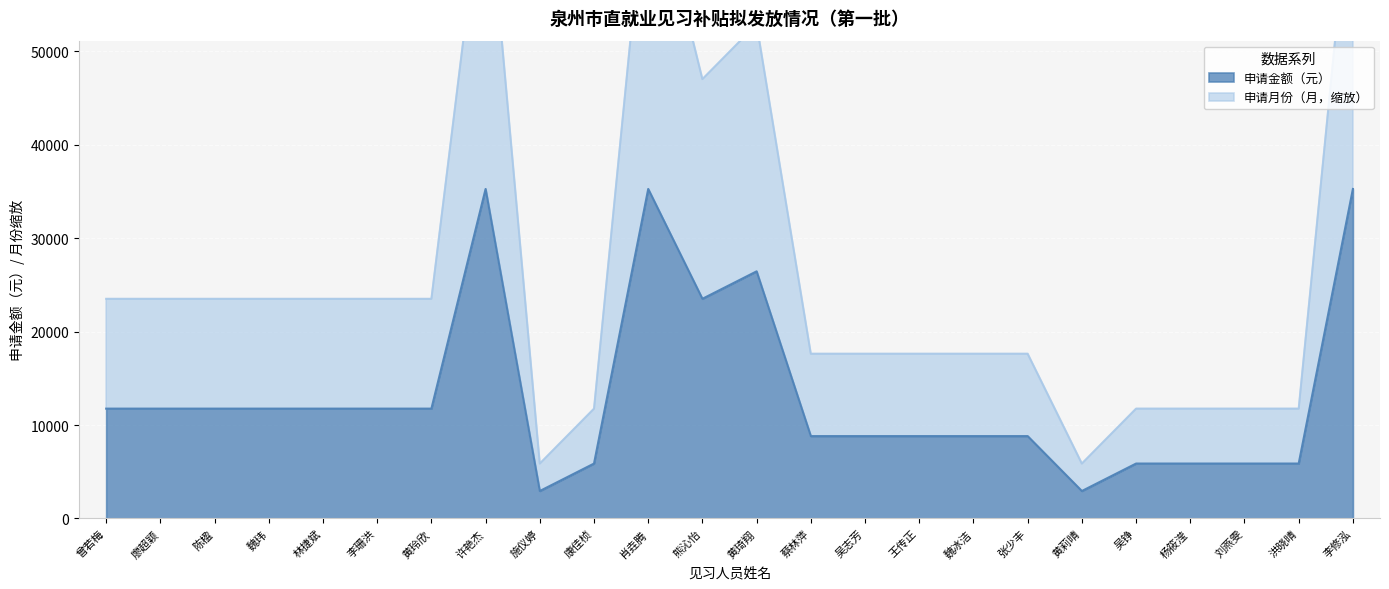

True or false: 申请金额（元） has a value of 6341 at 林捷斌.

False